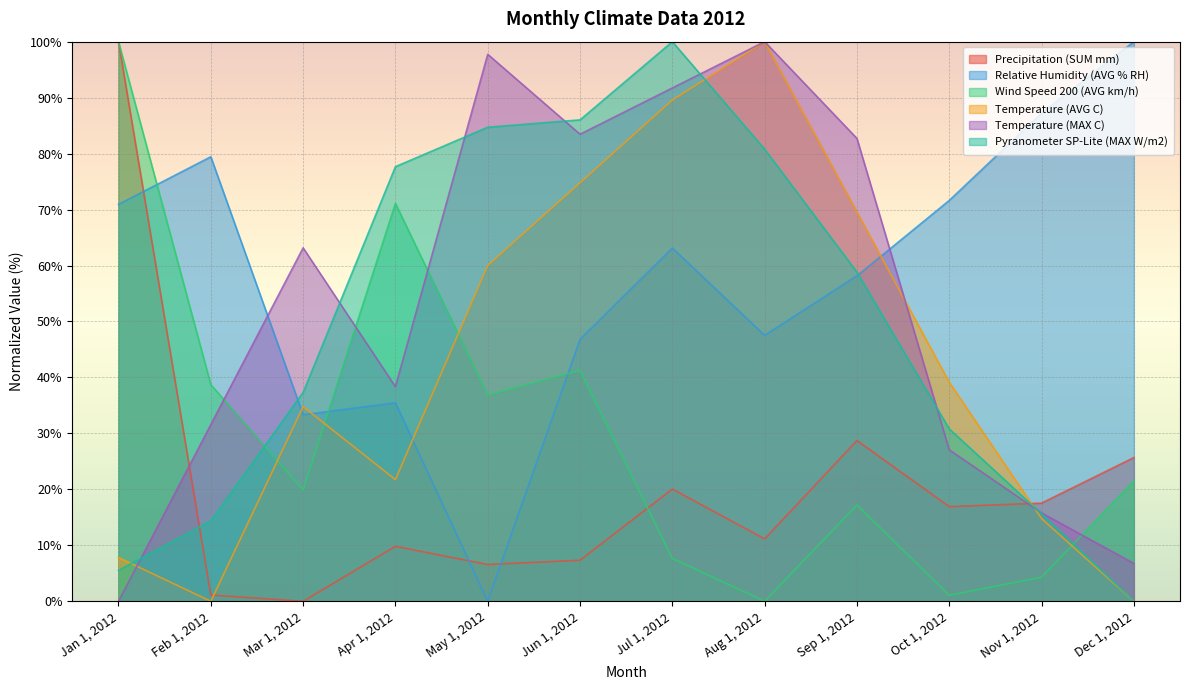

In Pyranometer SP-Lite (MAX W/m2), how many points are higher than both neighbors (excluding endpoints)?

1